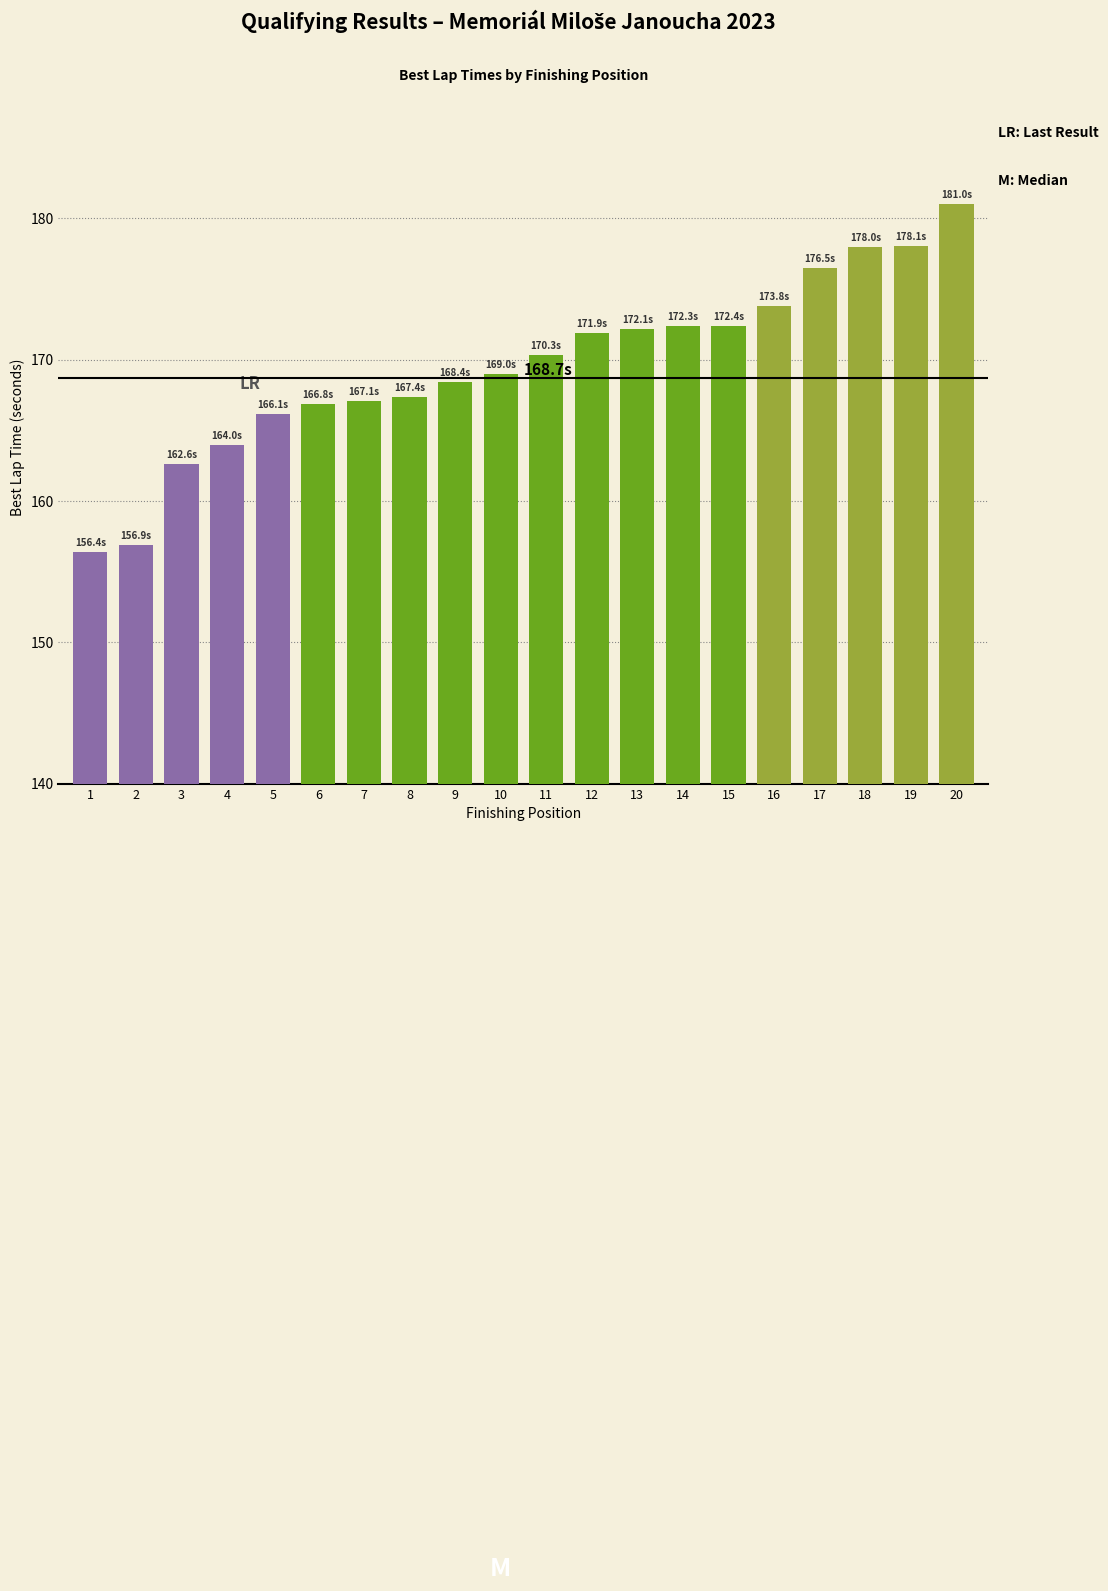

At which label does the data first exceed 170?

11